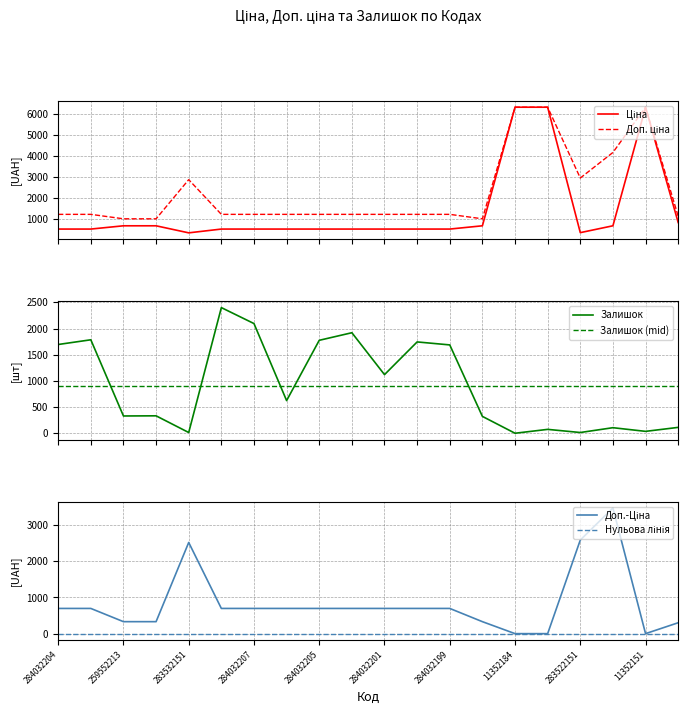

What is the maximum value for Доп. ціна?

6308.8